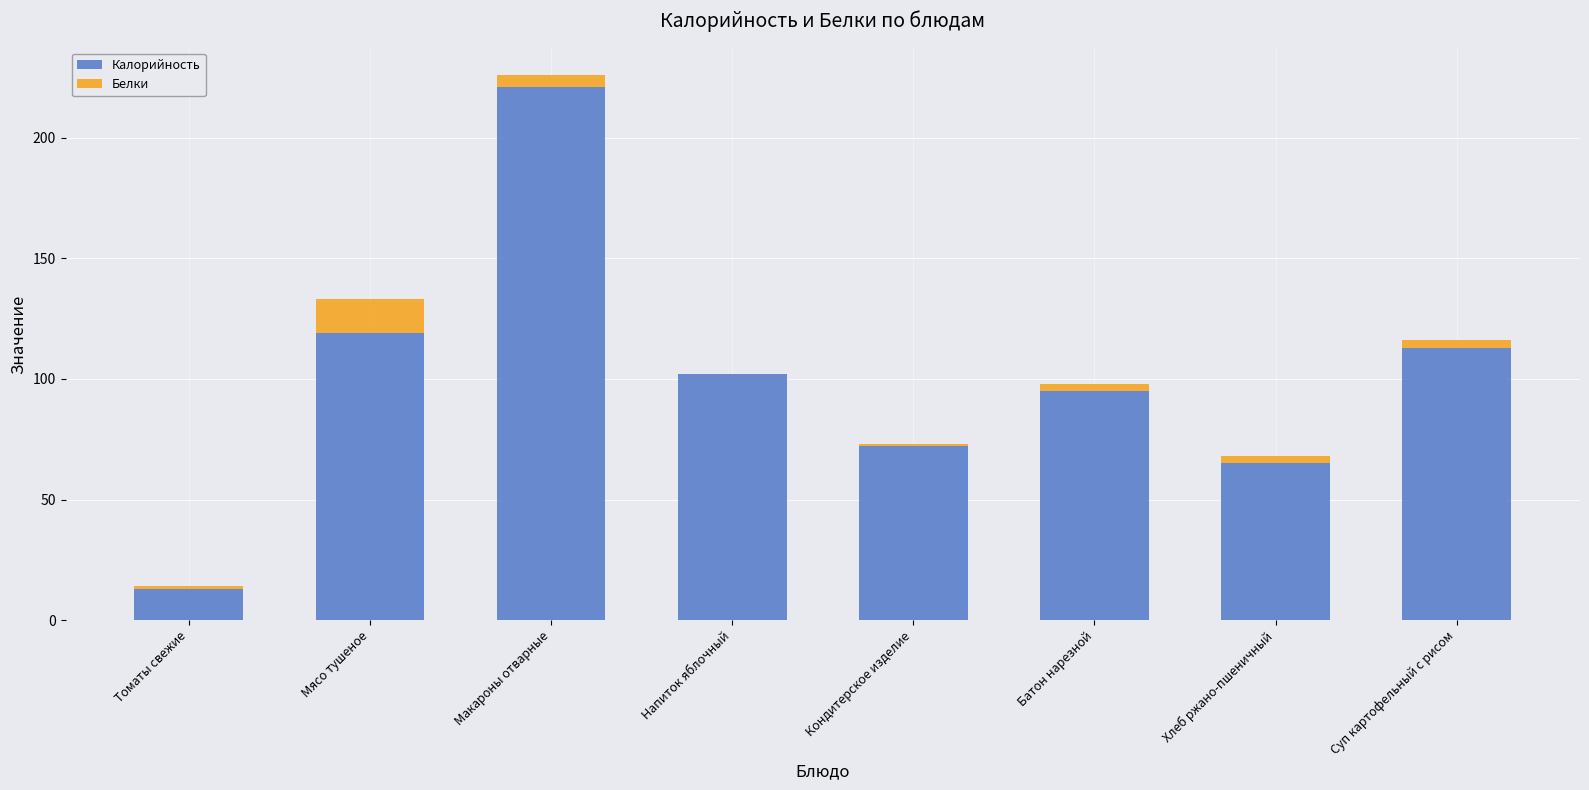

How many series are shown in this chart?

2